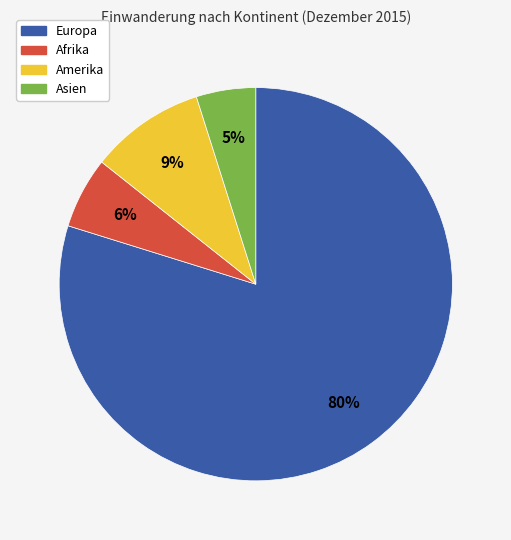

Between Afrika and Europa, which is larger?

Europa